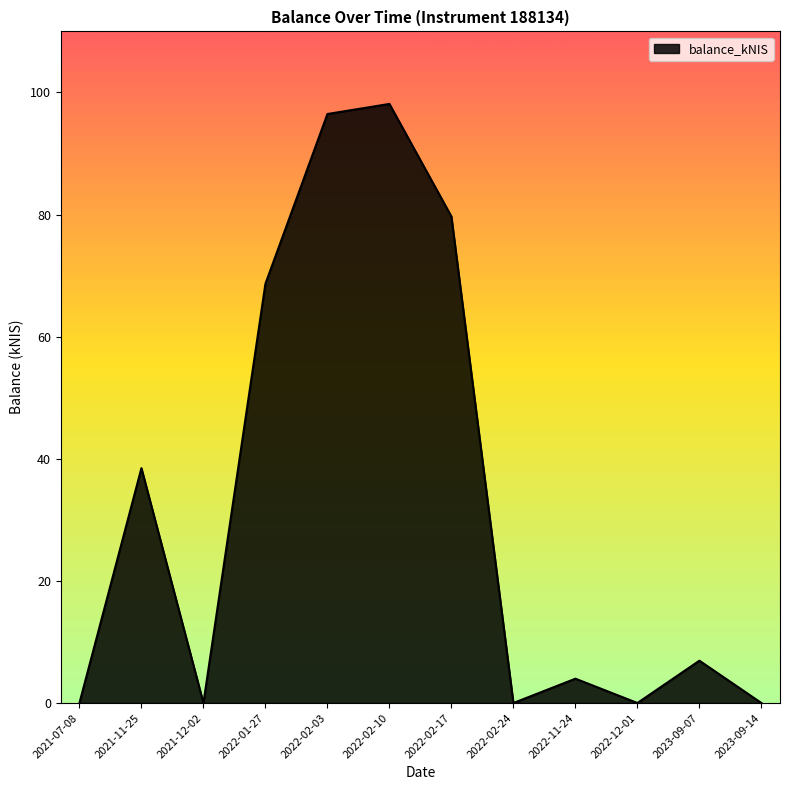

The chart shows a value of 68.7 at 2022-01-27. True or false?

True